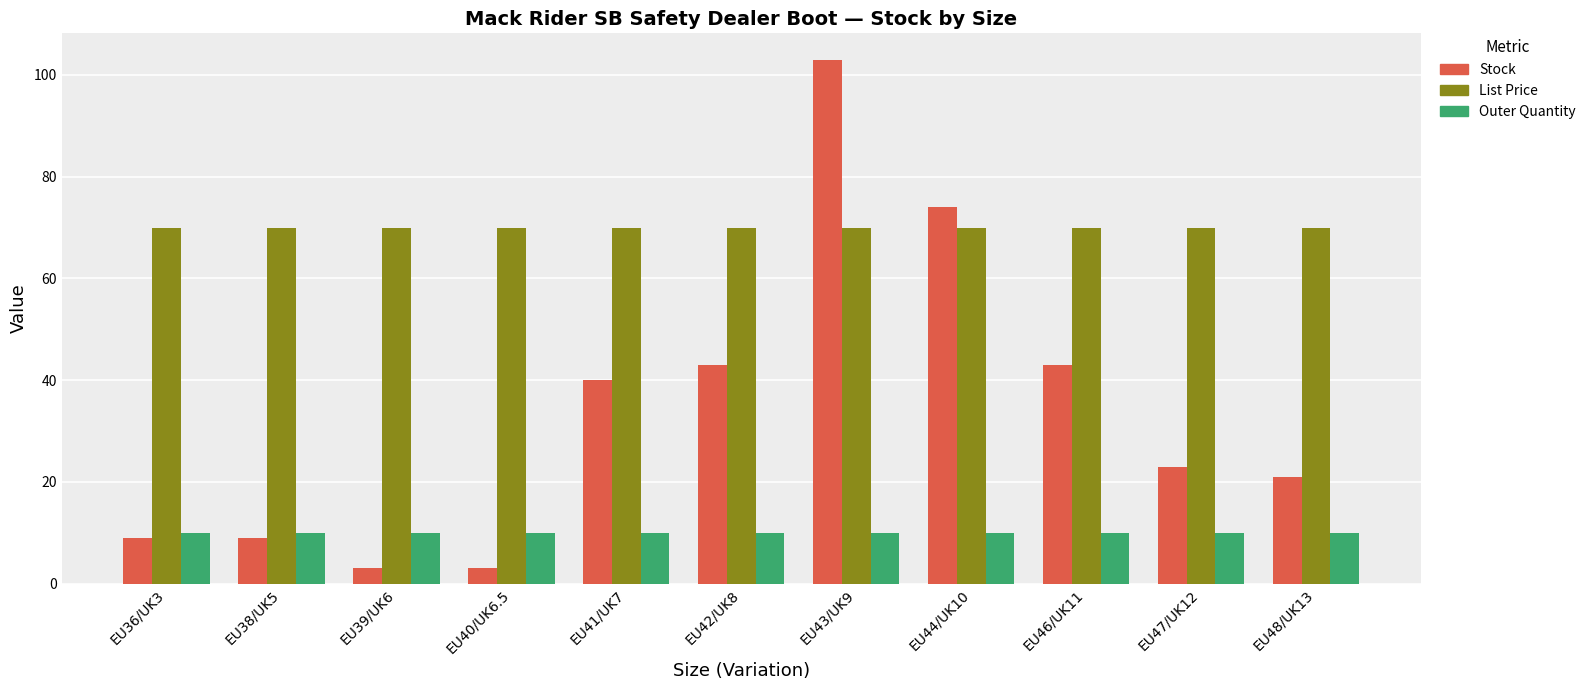

Is it true that Stock equals 24.6 at EU46/UK11?

False